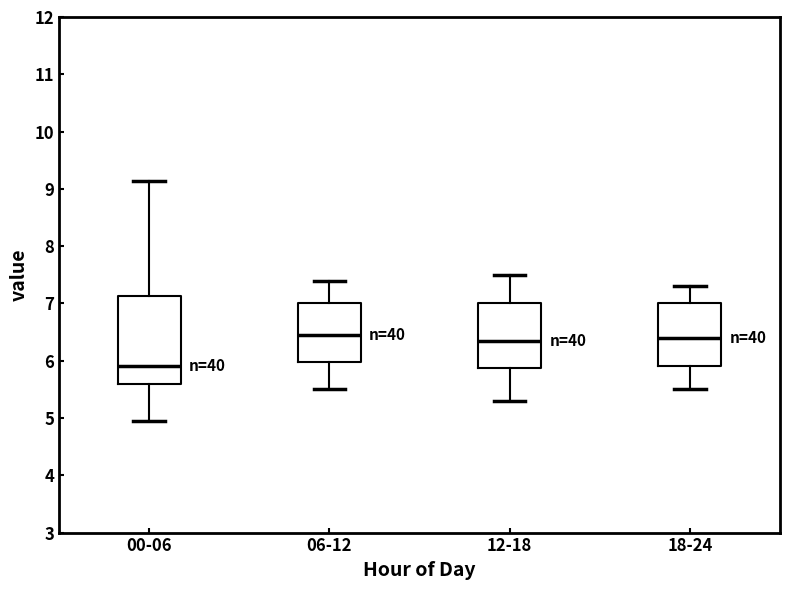

Which box is the tallest, from its lower edge to its upper edge?

00-06